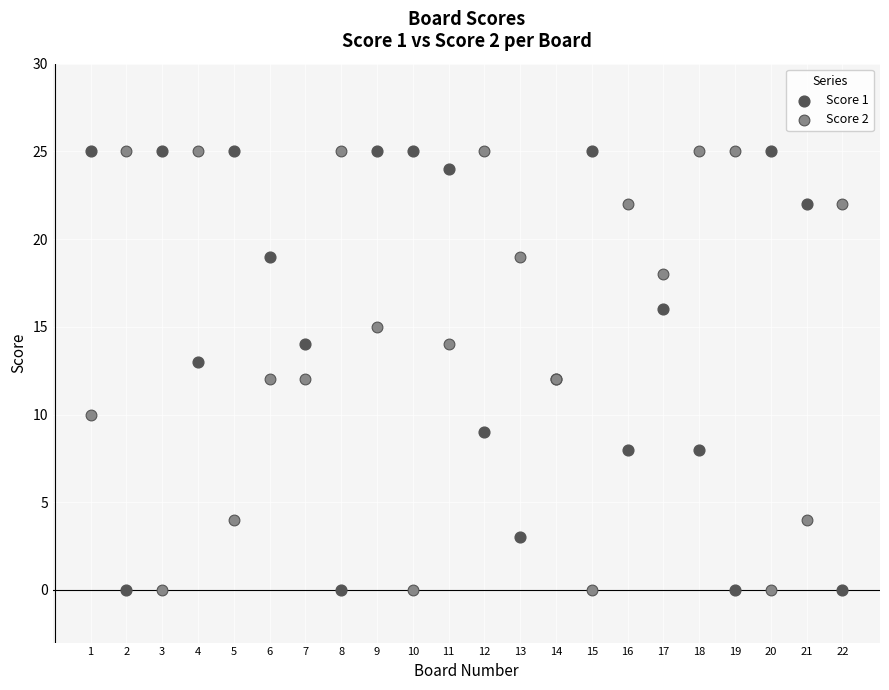

What are all the series names shown in the legend?

Score 1, Score 2